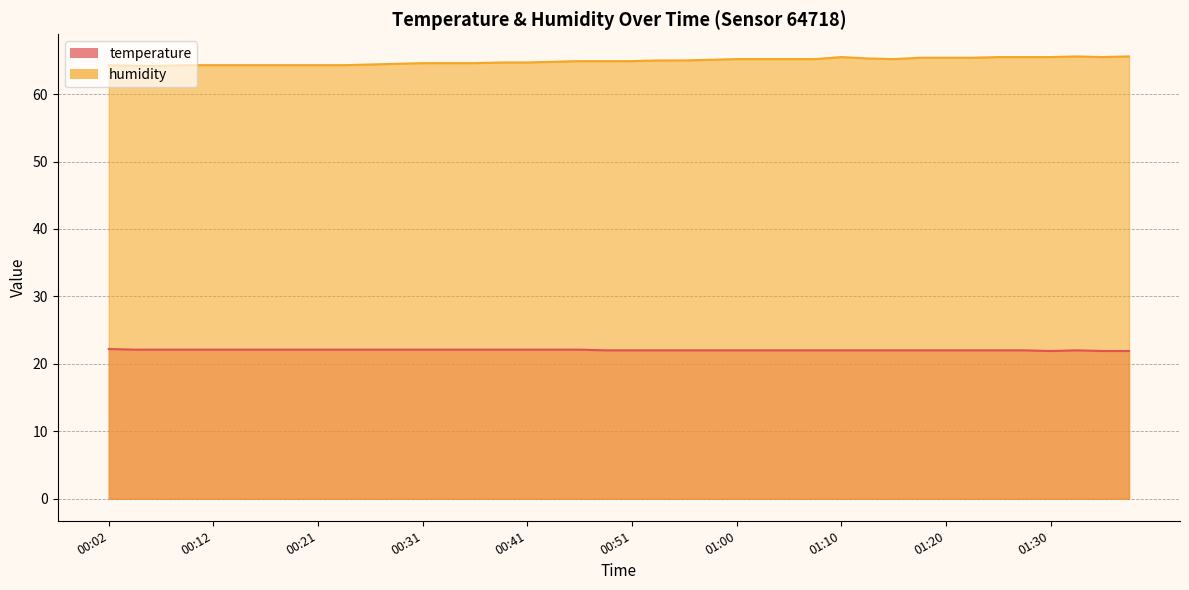

The humidity series shows 65.2 at 01:08. True or false?

True